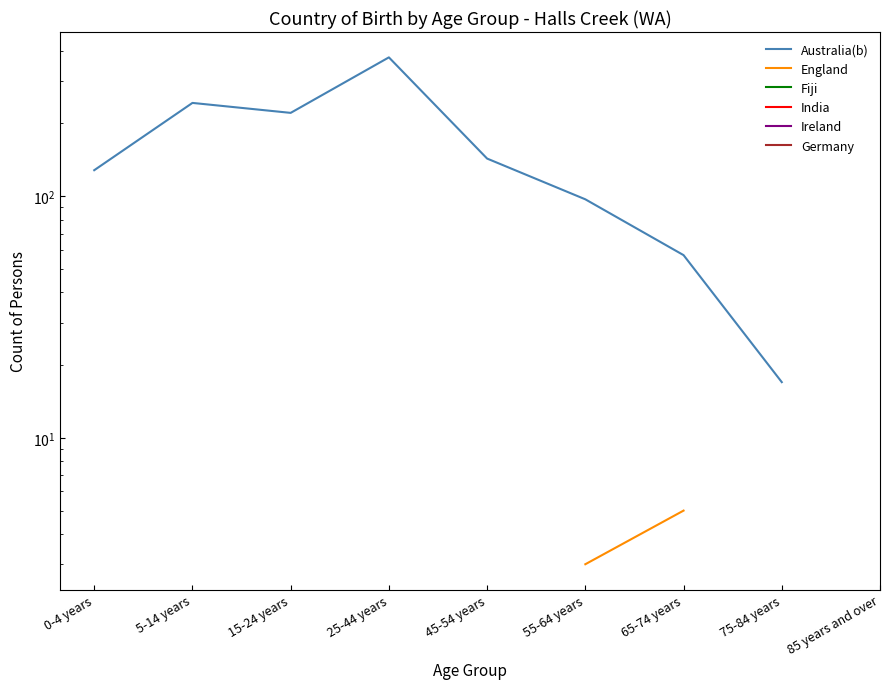

How many lines are shown in the chart?

6